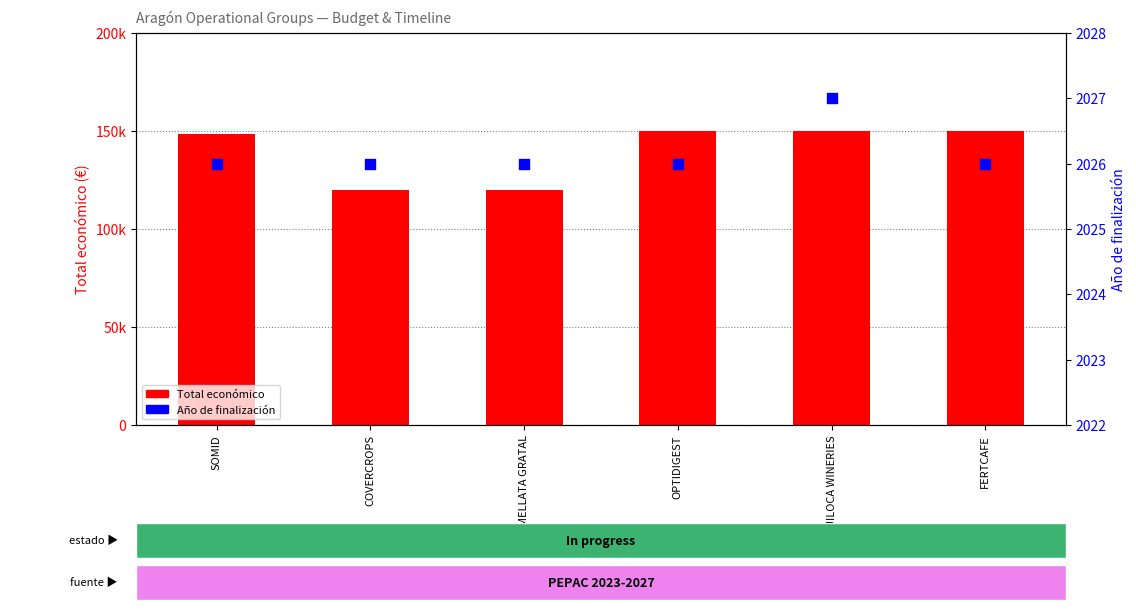

Which series reaches the maximum Y coordinate?

Total económico